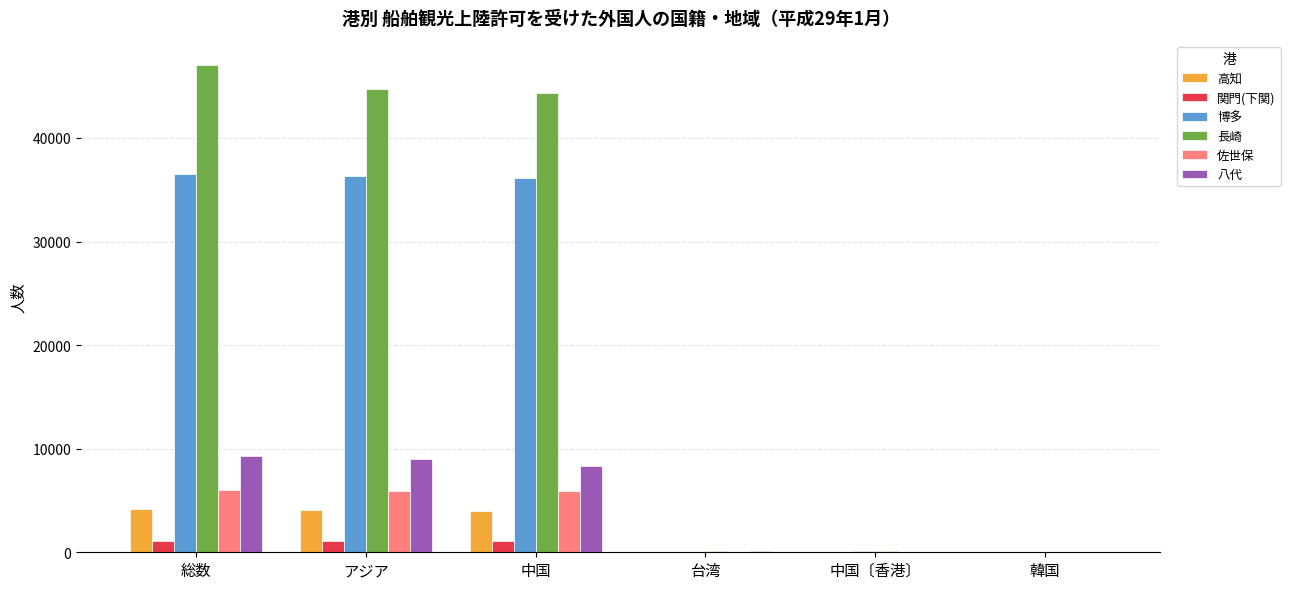

What is the sum of the 長崎 values at 総数 and 中国〔香港〕?

47171